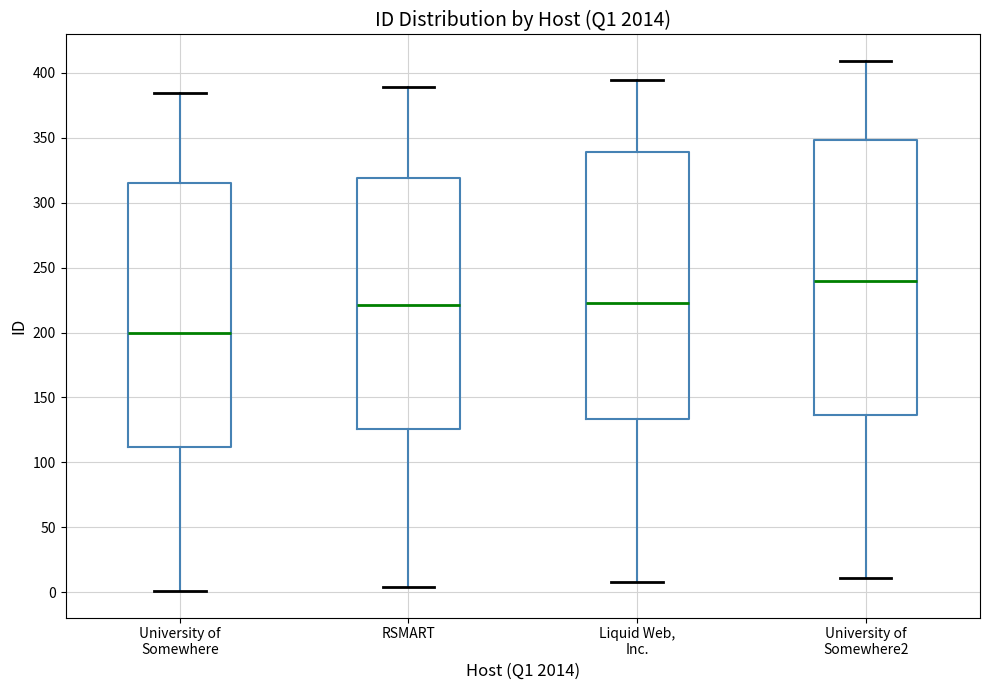

Comparing the boxes themselves (not the whiskers), which one is the tallest?

University of Somewhere2